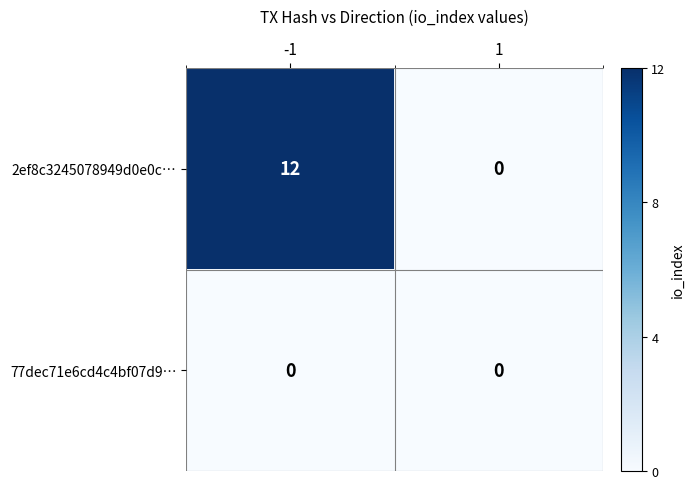

The value of 2ef8c3245078949d0e0c… at 1 is 7. True or false?

False